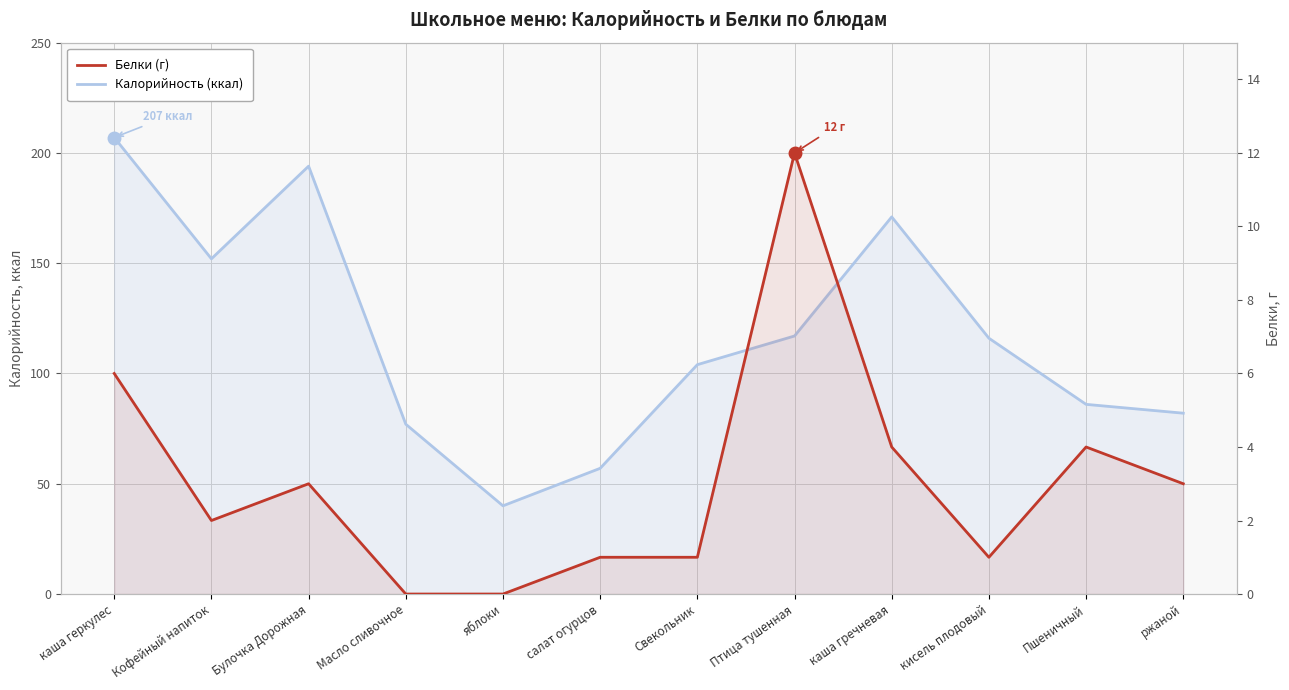

What is the label of the 3rd point from the right?

кисель плодовый